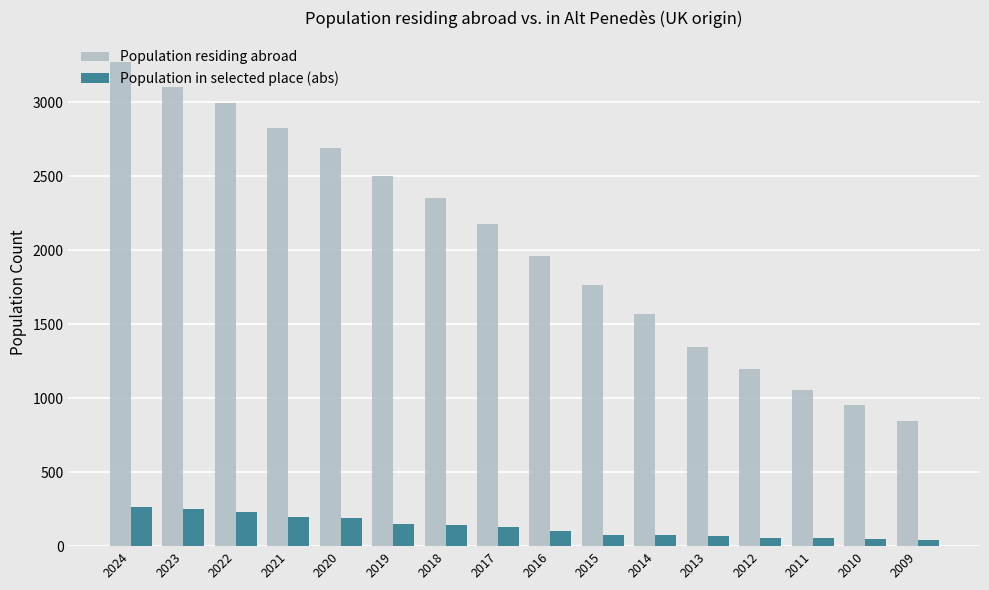

How many data points in Population in selected place (abs) are less than 127?

8